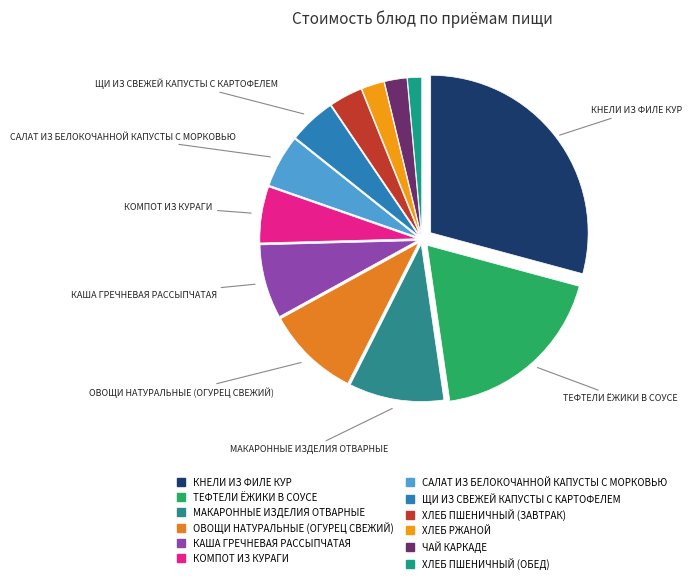

Count the number of slices in the pie.

12